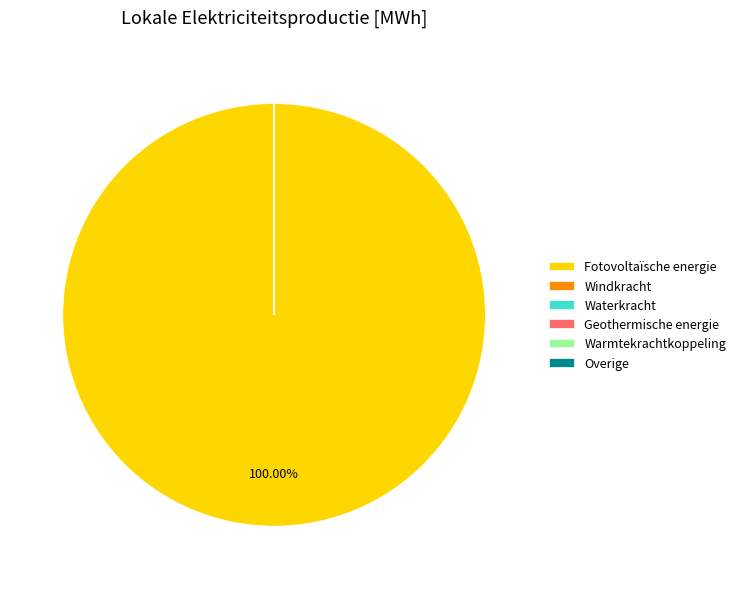

Is Fotovoltaïsche energie the majority of the pie?

Yes